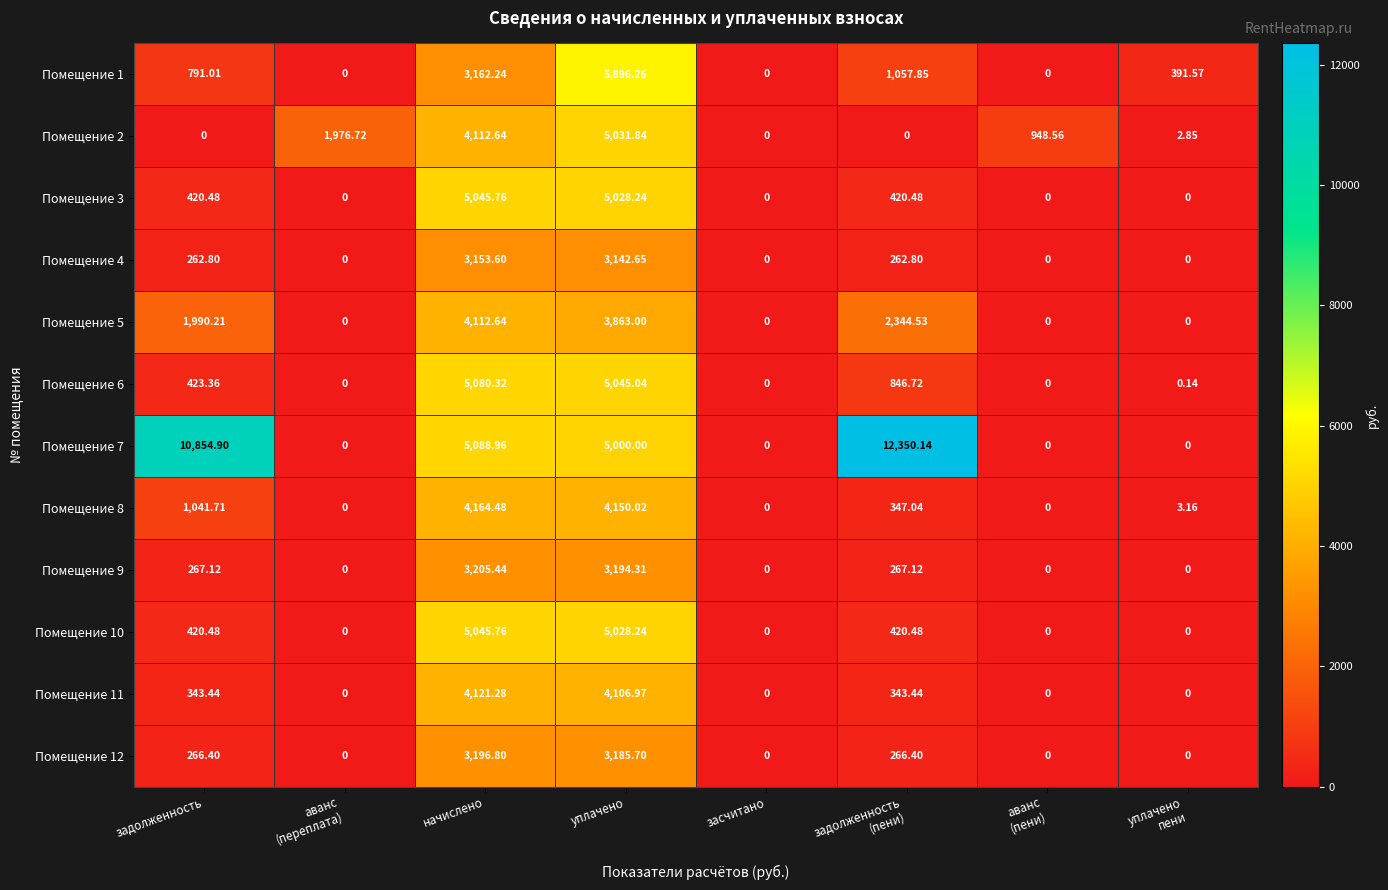

Where is Помещение 1 nearest to the value 2948?

начислено